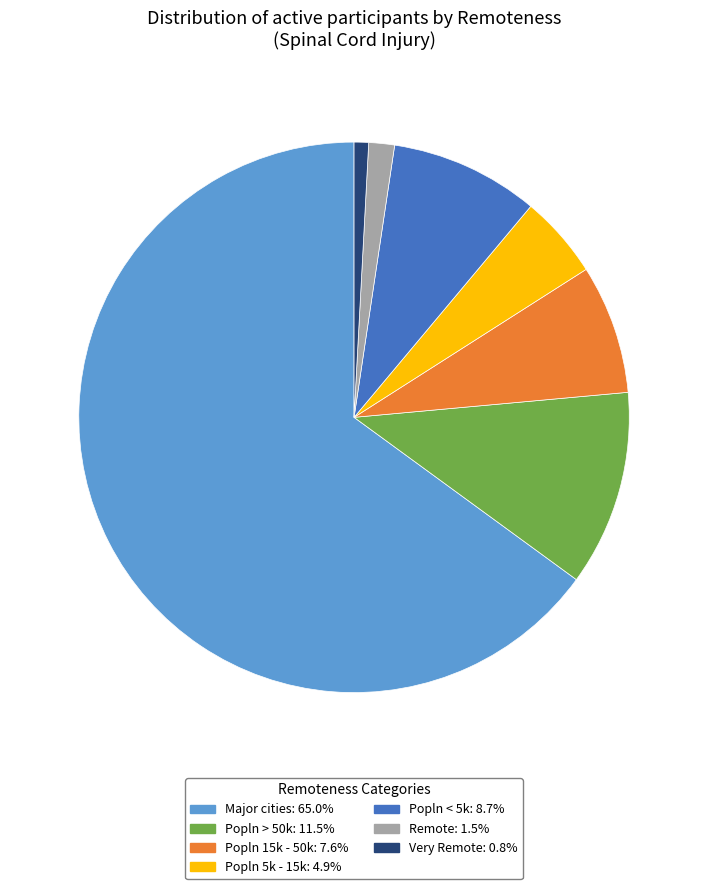

Which category has the biggest portion of the pie?

Major cities